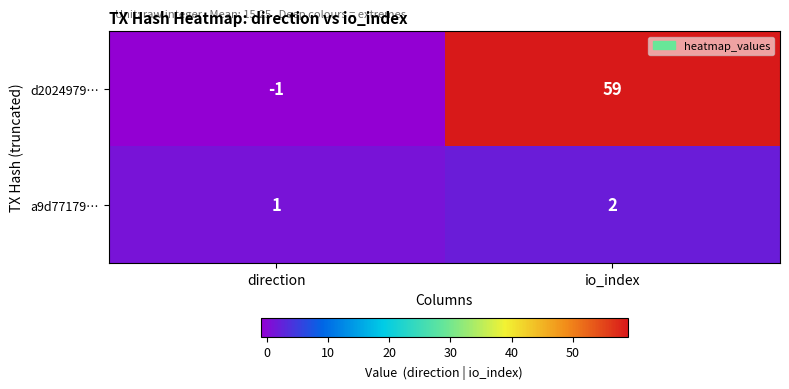

The value of a9d77179… at io_index is 3. True or false?

False